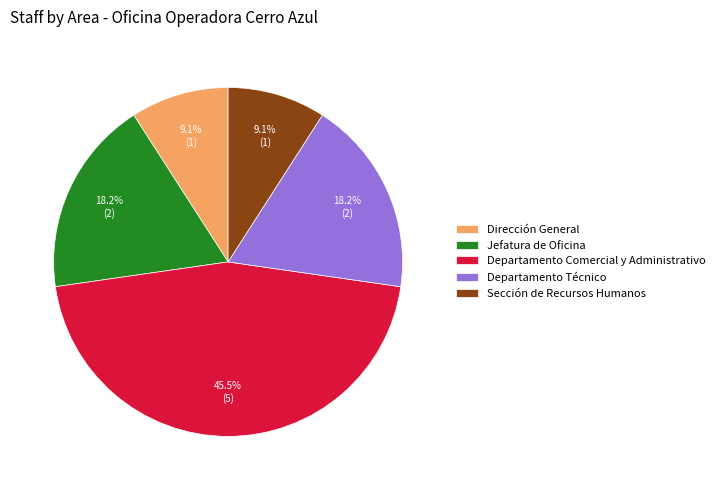

To the nearest percent, what portion does Sección de Recursos Humanos represent?

9%